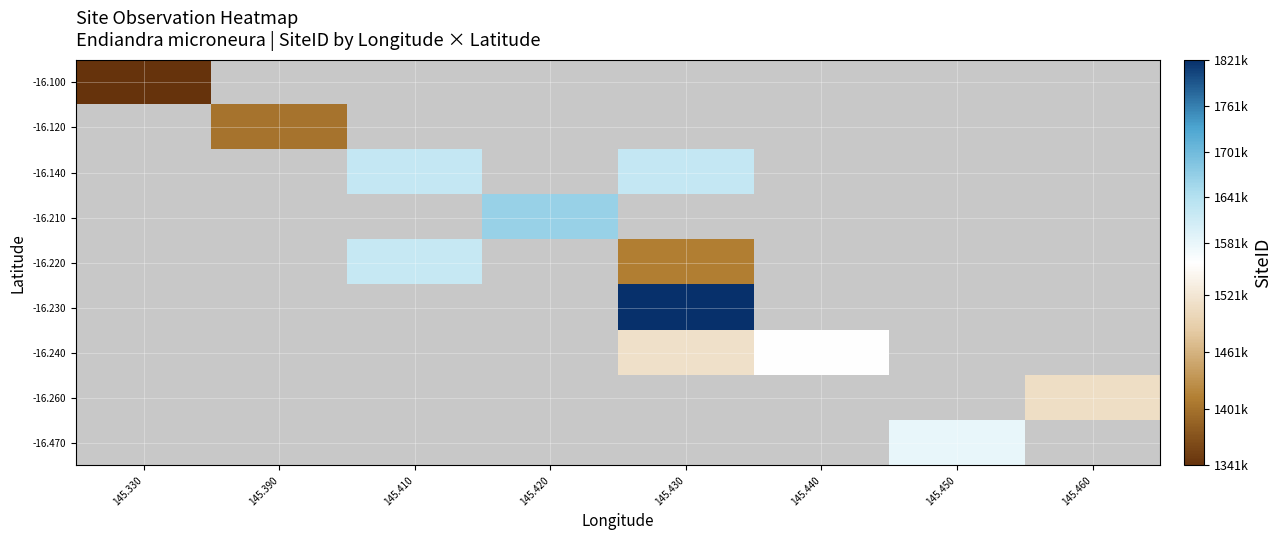

At 145.440, list the series in order from largest to smallest.

-16.100, -16.120, -16.140, -16.210, -16.220, -16.230, -16.240, -16.260, -16.470